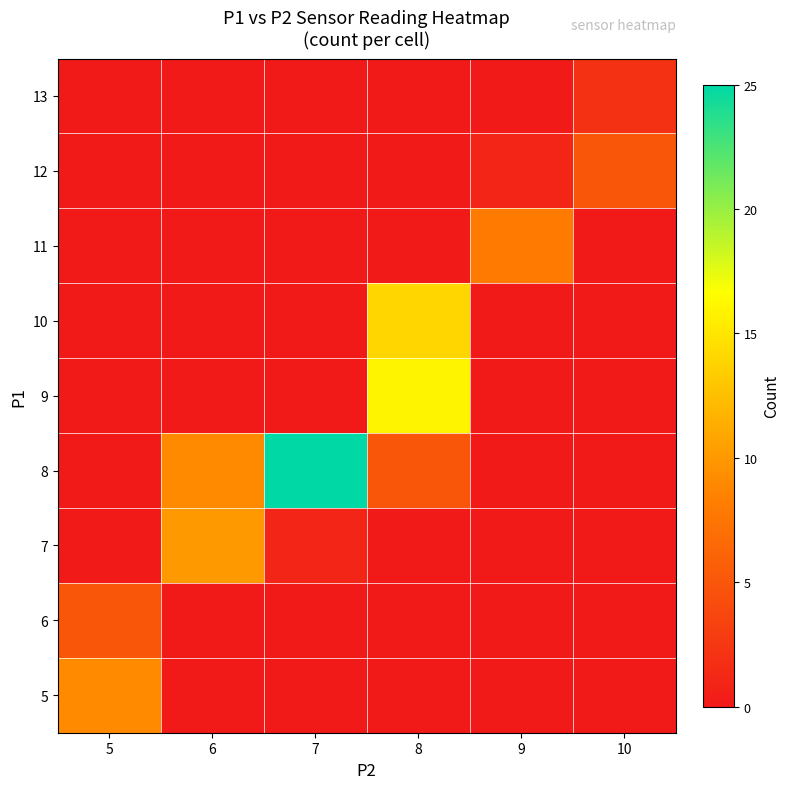

What is the maximum value shown in the chart?

25